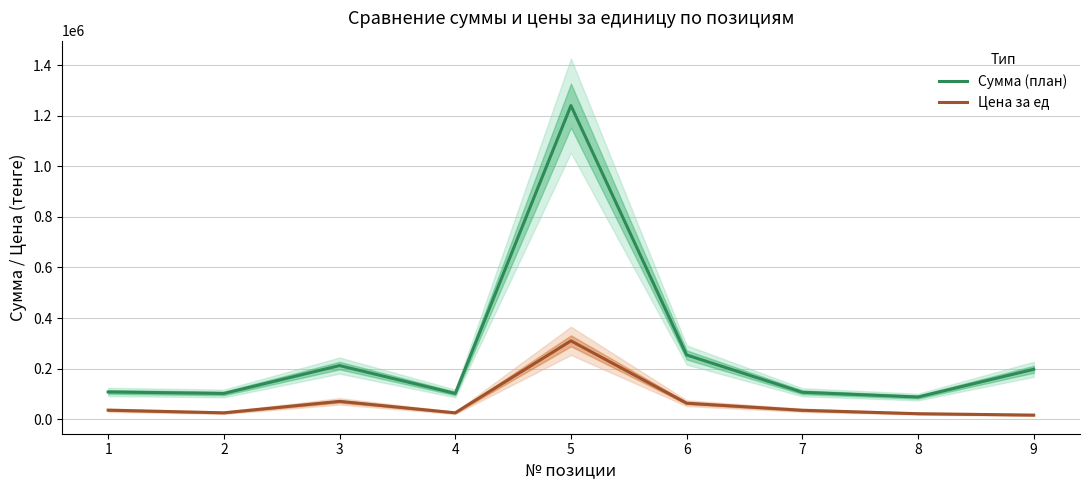

Reading left to right, list all the values displayed in this chart.

Сумма (план): 1=108000	2=102000	3=212217	4=102000	5=1240000	6=254220	7=106680	8=88000	9=197568
Цена за ед: 1=36000	2=25500	3=70739	4=25500	5=310000	6=63555	7=35560	8=22000	9=16464